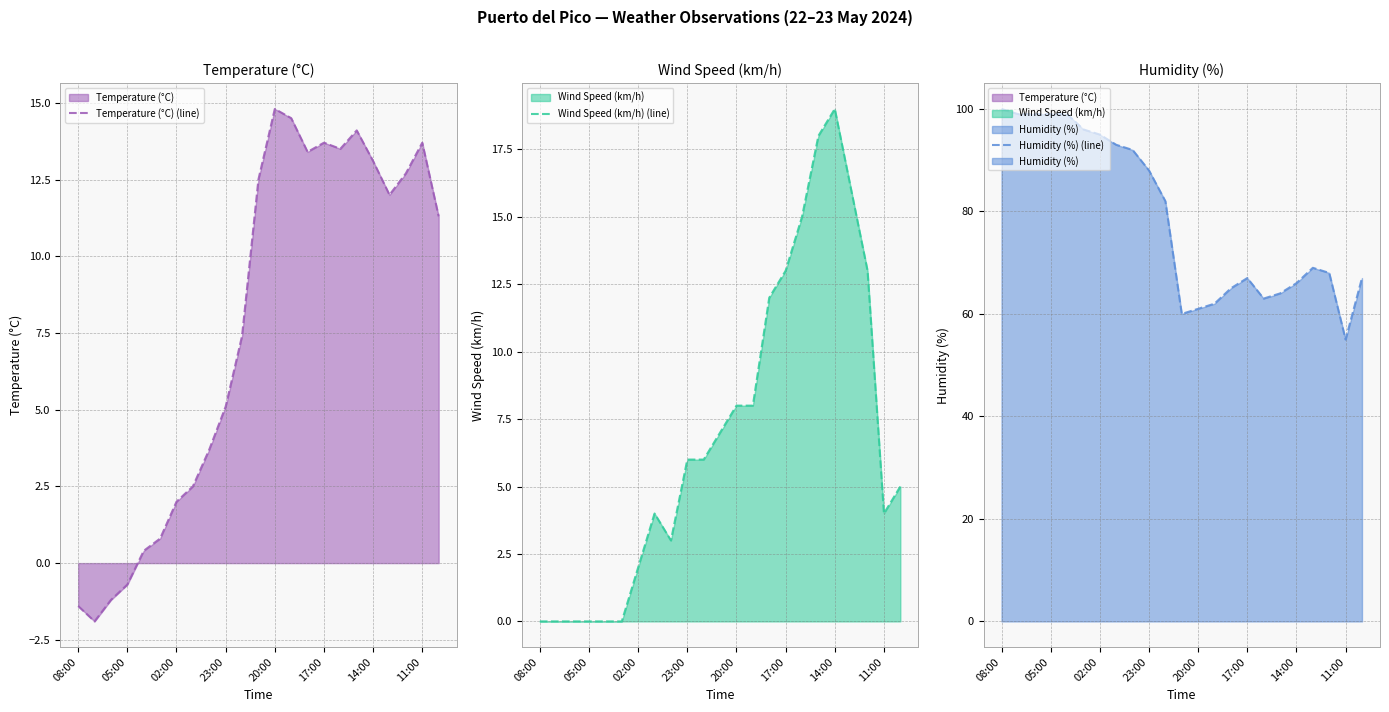

True or false: Wind Speed (km/h) (line) has more than 0 points higher than both neighbors.

True